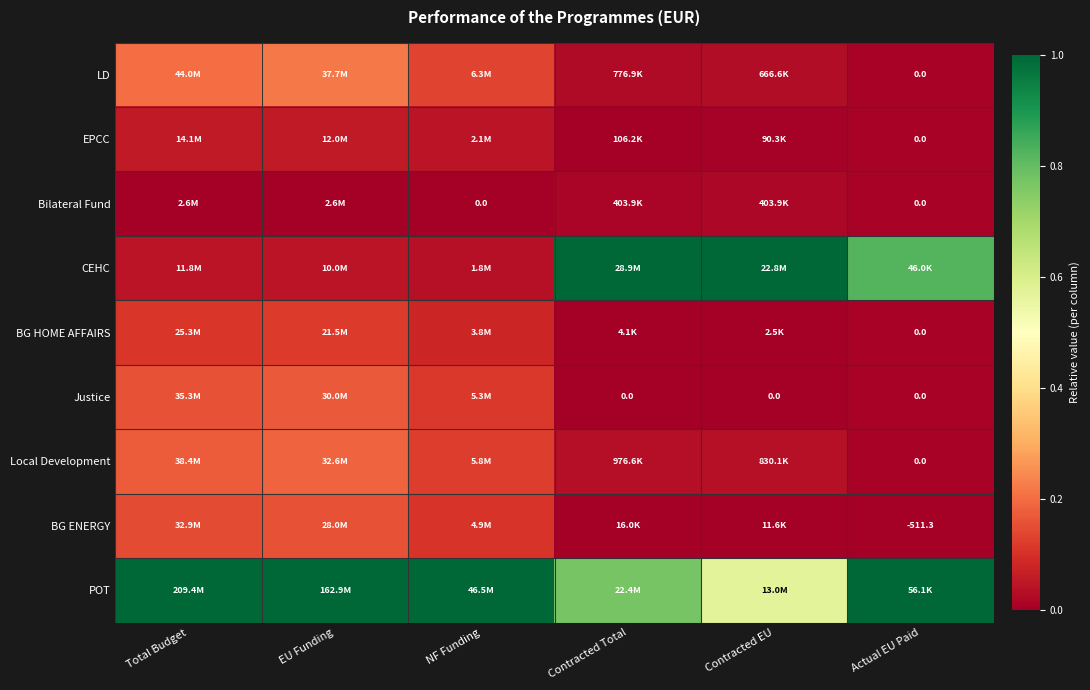

True or false: EPCC has a value of 0.0 at Total Budget.

False